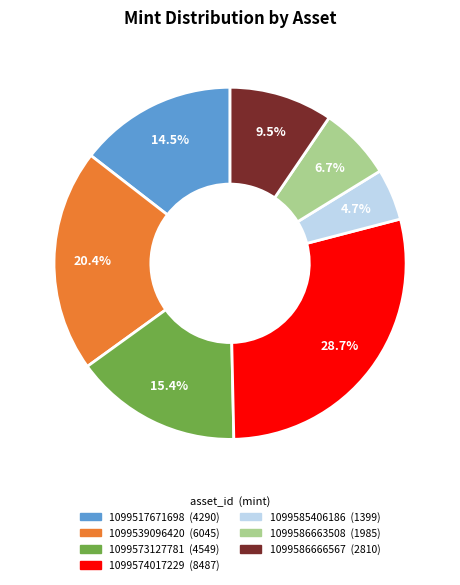

Is there any slice that represents more than half of the pie?

No